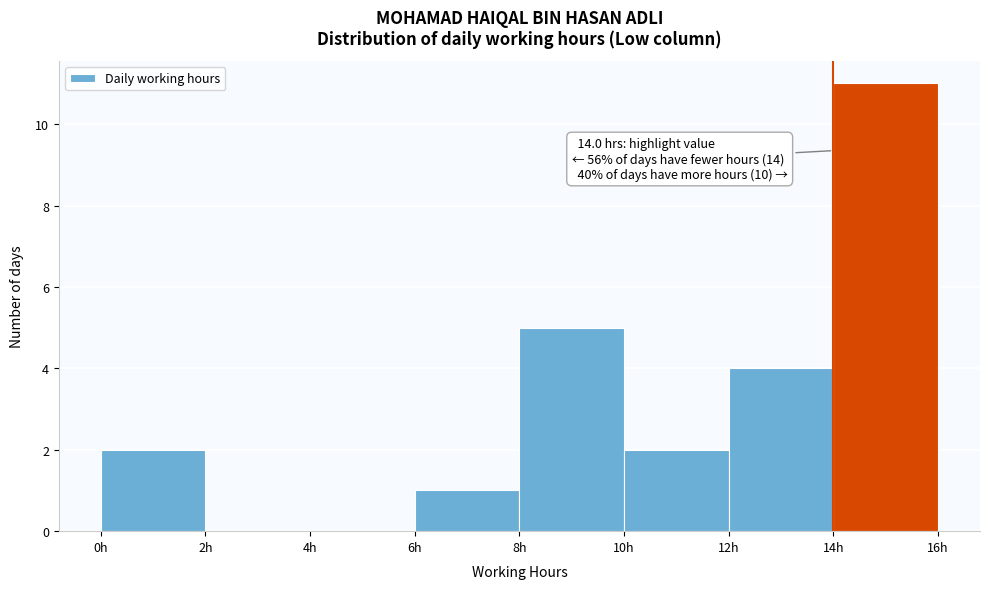

Which range on the x-axis has the tallest bar?

14 to 16